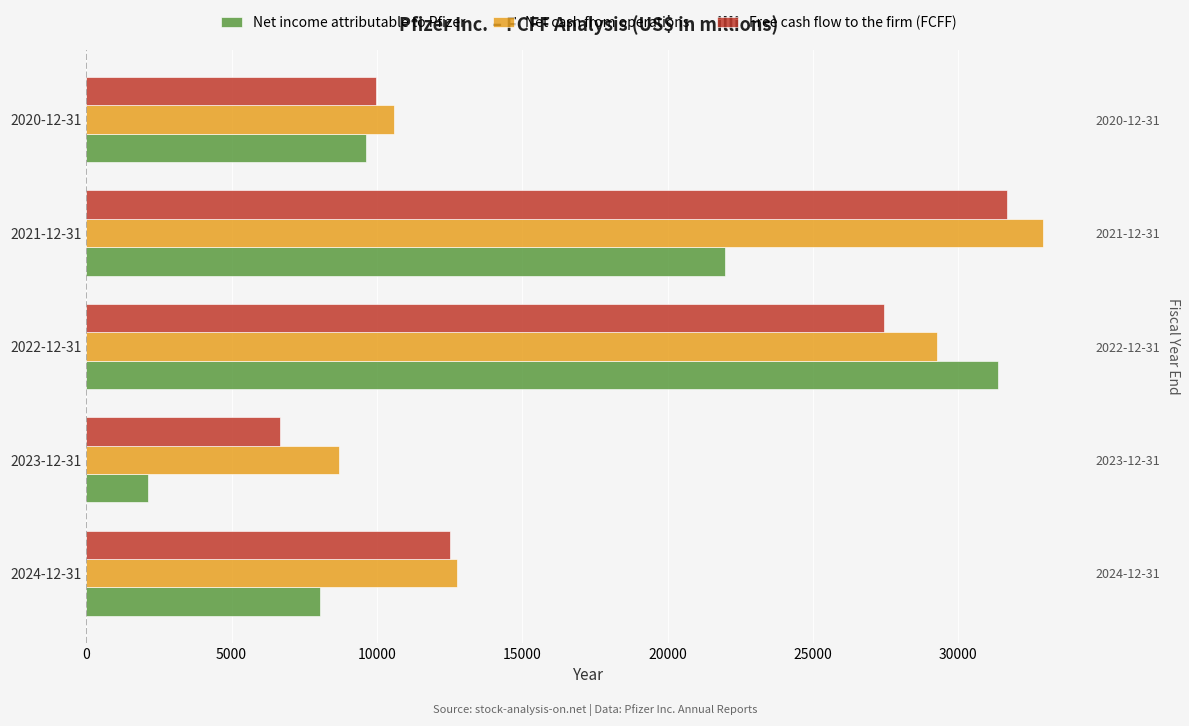

Reading left to right, what are all the values shown in this chart?

Net income attributable to Pfizer: 8031	2119	31372	21979	9616
Net cash from operations: 12744	8700	29267	32922	10586
Free cash flow to the firm (FCFF): 12528	6669	27447	31666	9960